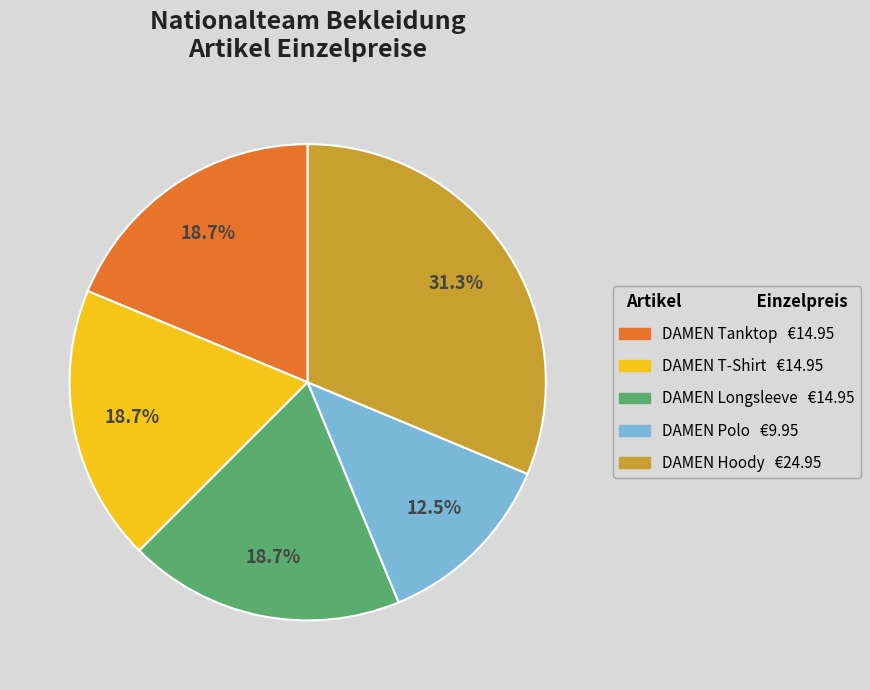

True or false: DAMEN T-Shirt accounts for 25% of the total.

False